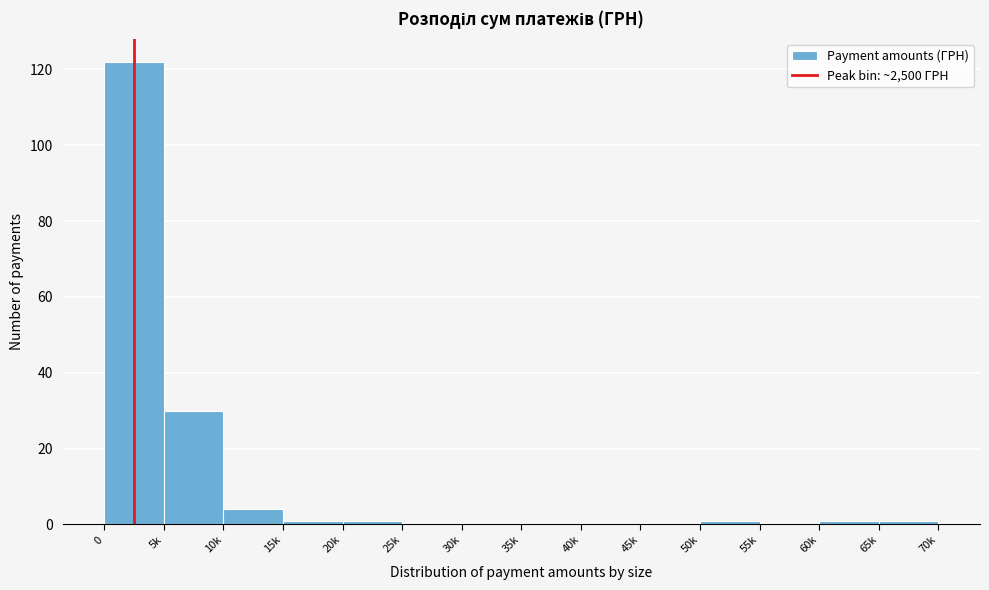

Reading left to right, what are all the values shown in this chart?

0=122	5k=30	10k=4	15k=1	20k=1	25k=0	30k=0	35k=0	40k=0	45k=0	50k=1	55k=0	60k=1	65k=1